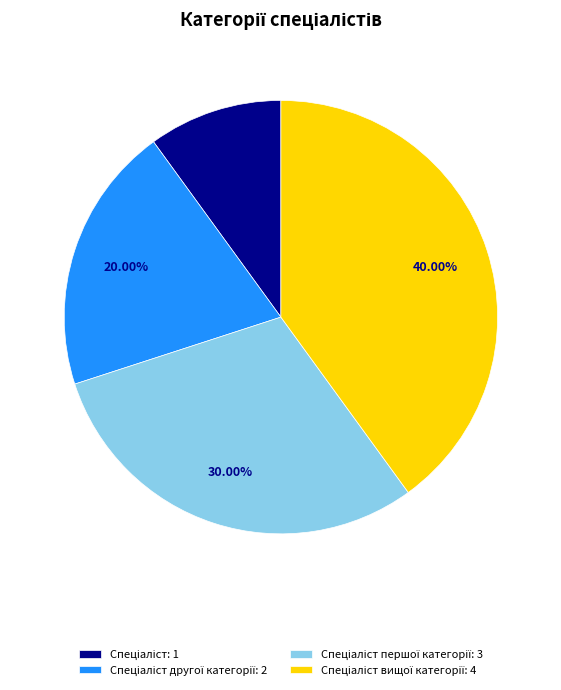

Count the number of slices in the pie.

4